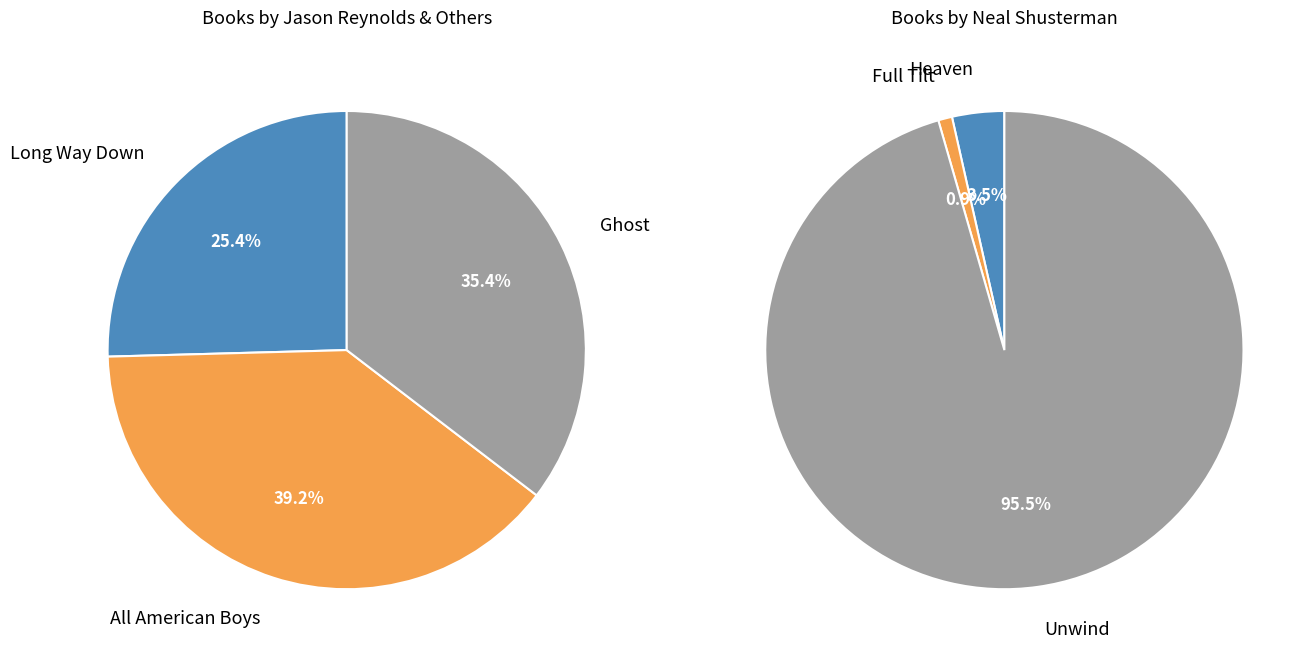

Do Heaven and Full Tilt together represent more than half of the pie?

No